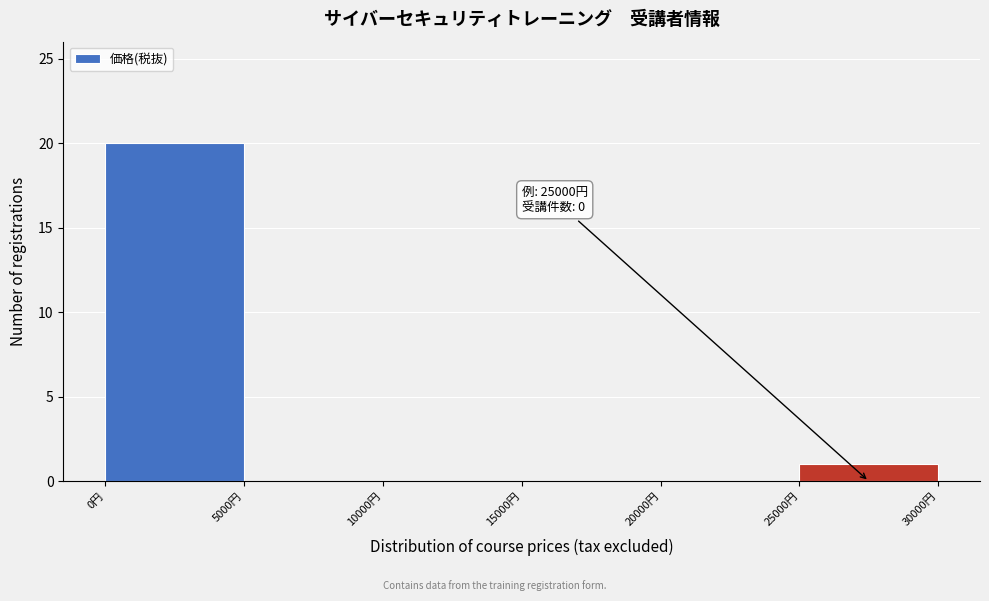

Over which range of the x-axis is the bar tallest?

0 to 5000